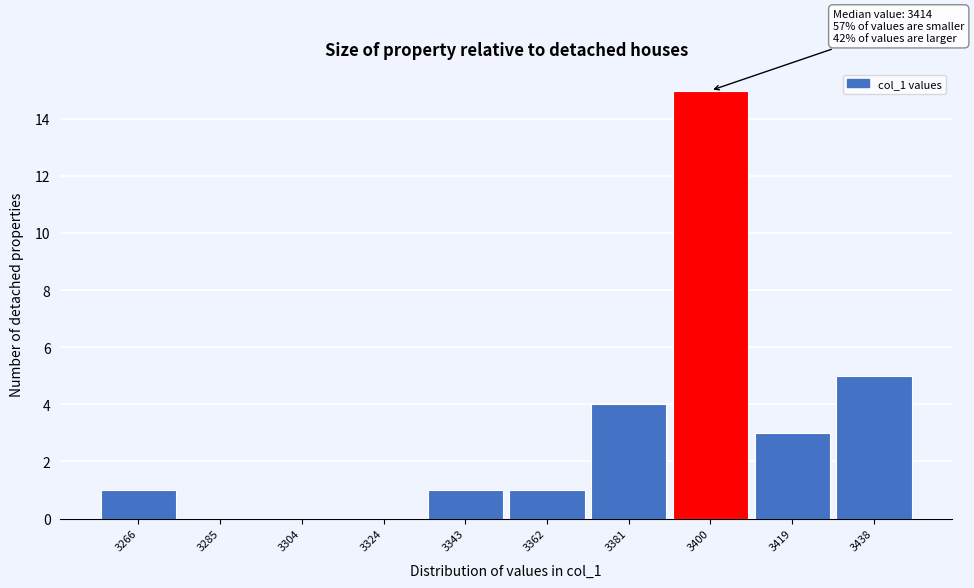

Reading left to right, transcribe all the data shown in this chart.

3266=1	3285=0	3304=0	3324=0	3343=1	3362=1	3381=4	3400=15	3419=3	3438=5